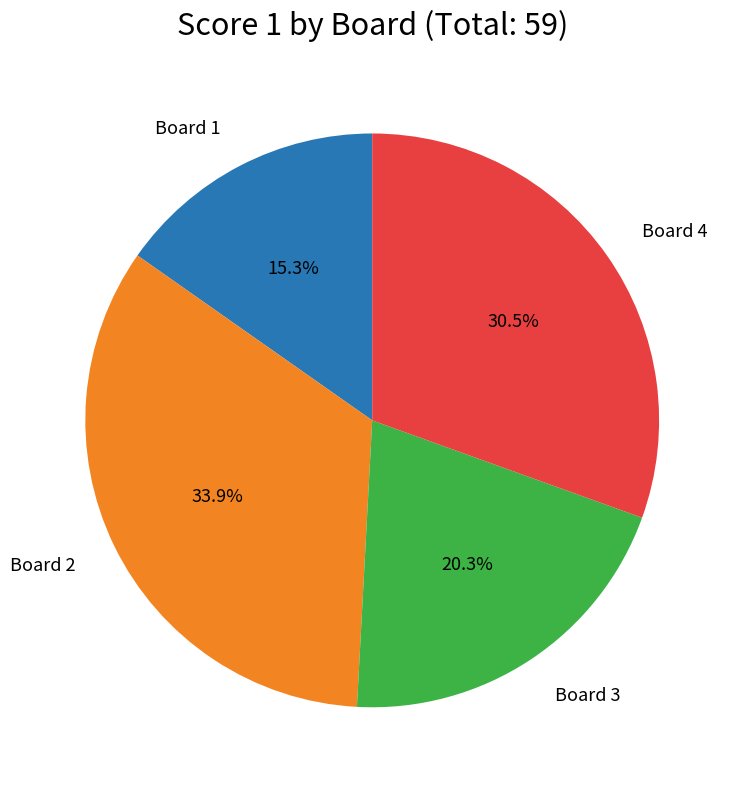

Is there any slice that represents more than half of the pie?

No